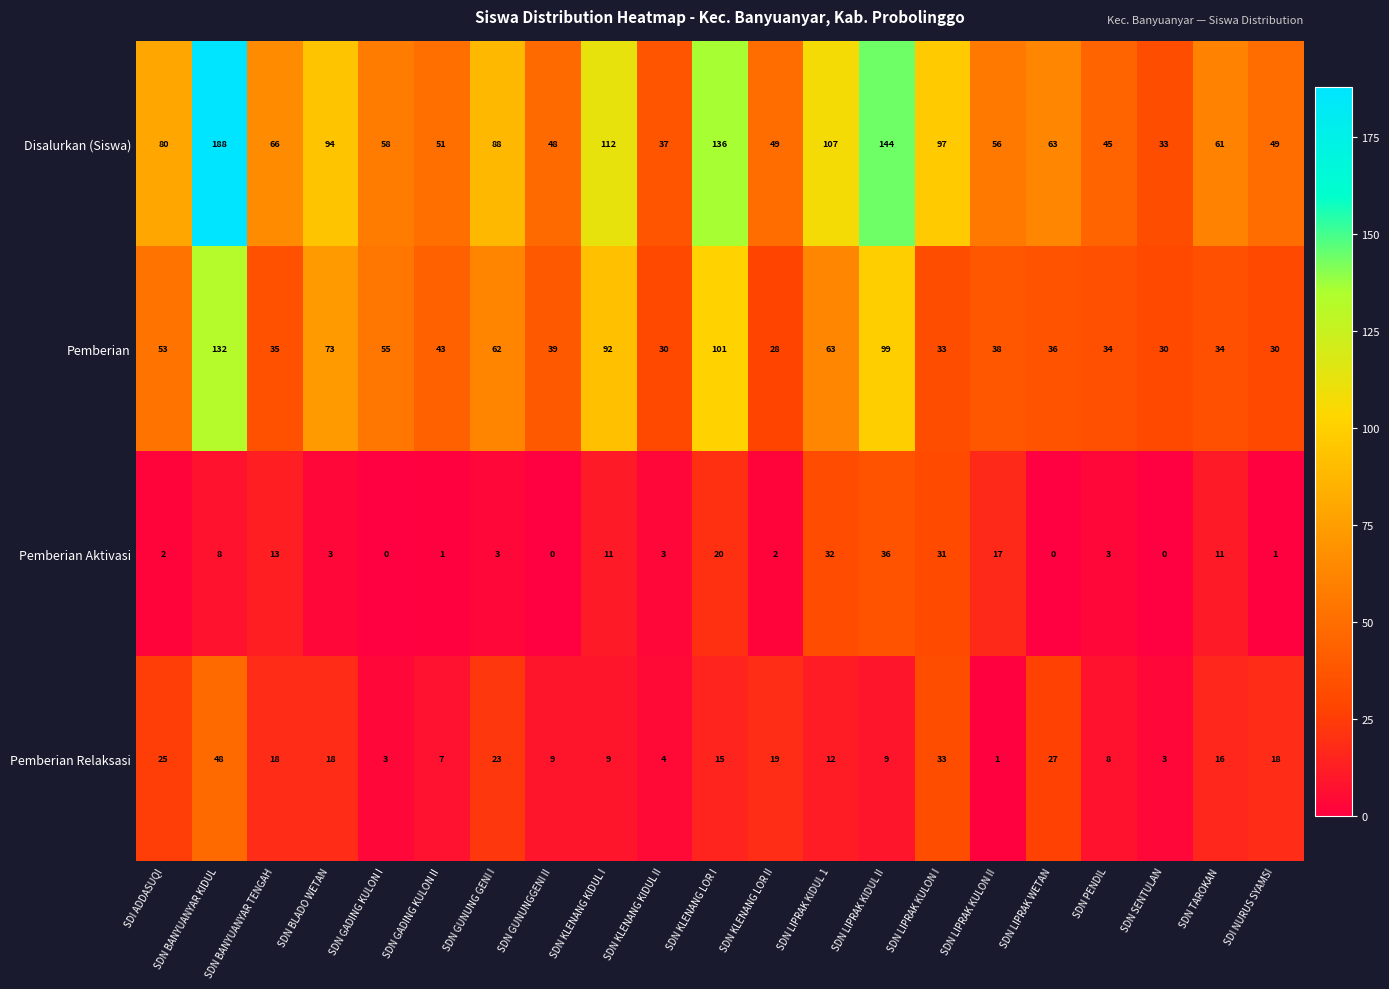

At SDN KLENANG KIDUL I, list the series in order from largest to smallest.

Disalurkan (Siswa), Pemberian, Pemberian Aktivasi, Pemberian Relaksasi